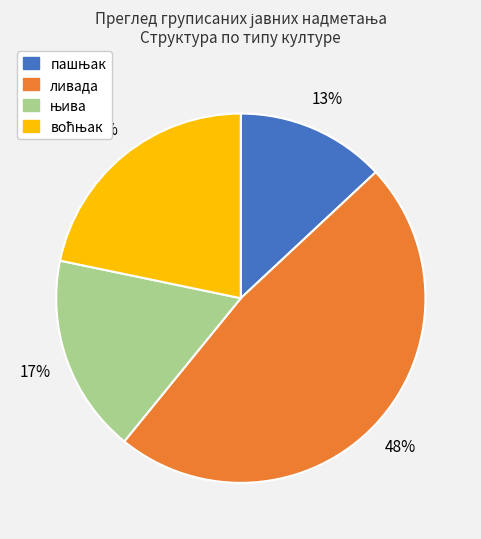

To the nearest percent, what percentage of the pie is ливада?

48%